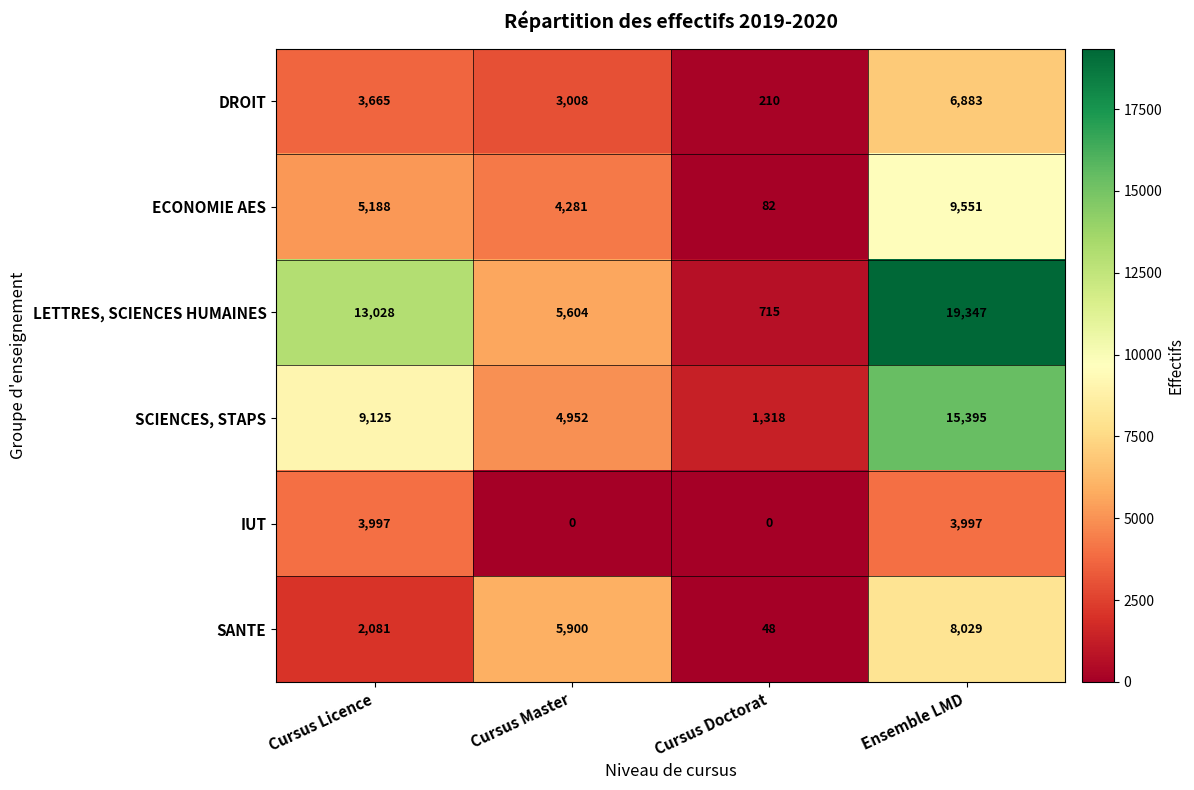

What is the difference between the highest and lowest values at Cursus Doctorat?

1318